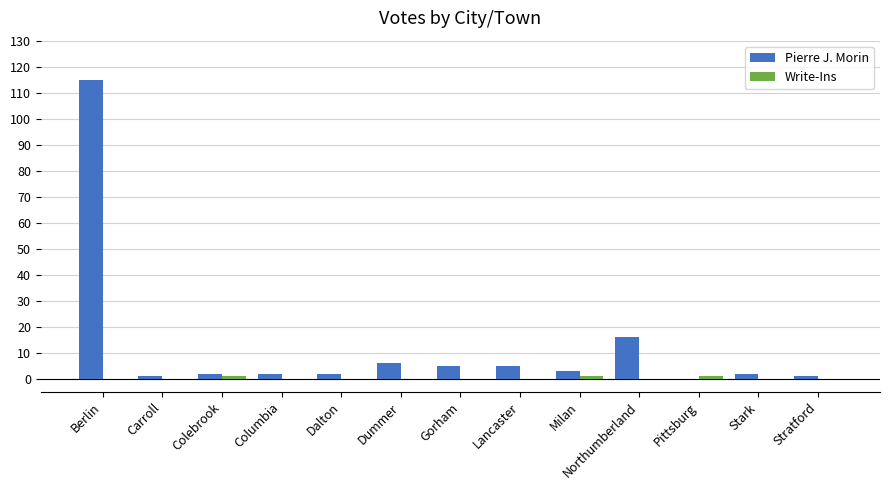

At which label is Pierre J. Morin closest to 57?

Northumberland